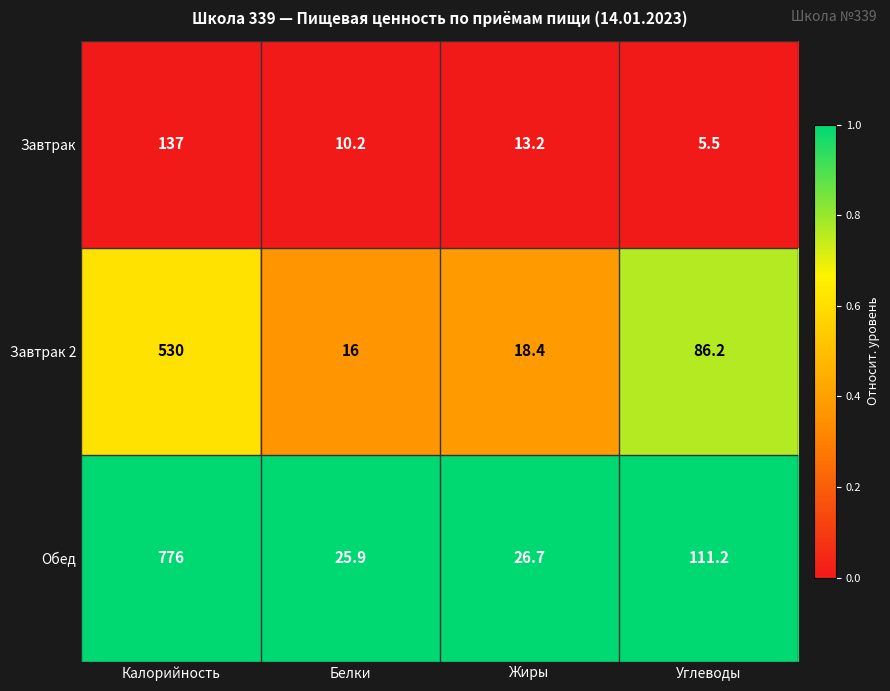

List the series in order of their overall mean, lowest first.

Завтрак, Завтрак 2, Обед